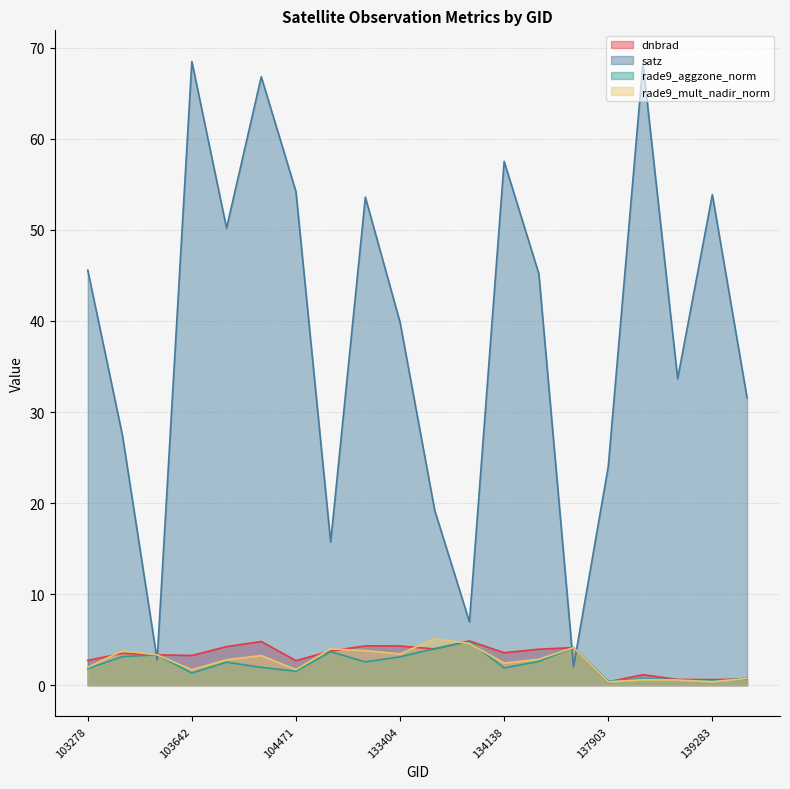

What is the total value across all series at 139283?

55.4